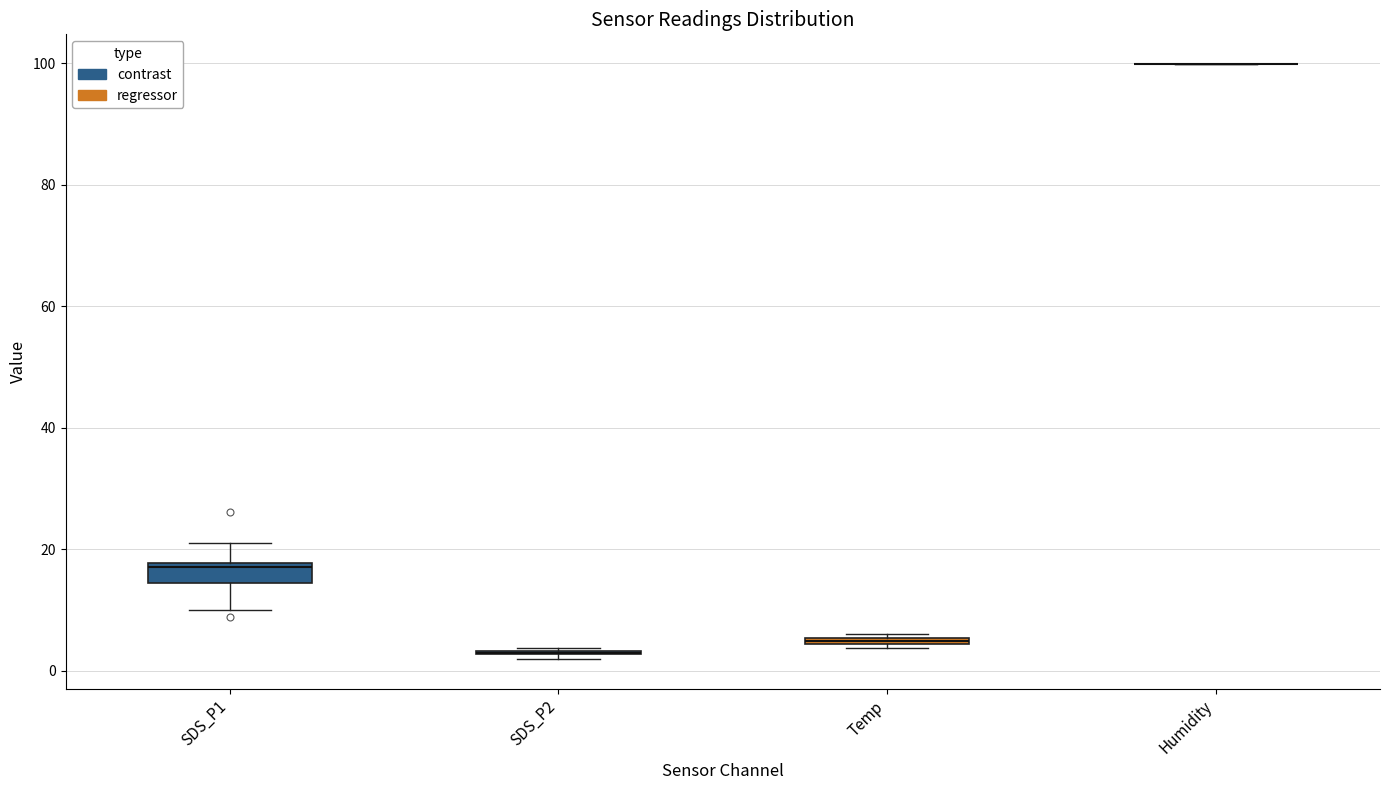

Where is the upper edge of the box for SDS_P1 on the y-axis? The values are not printed on the chart, so give them approximately, as read against the axis.

18